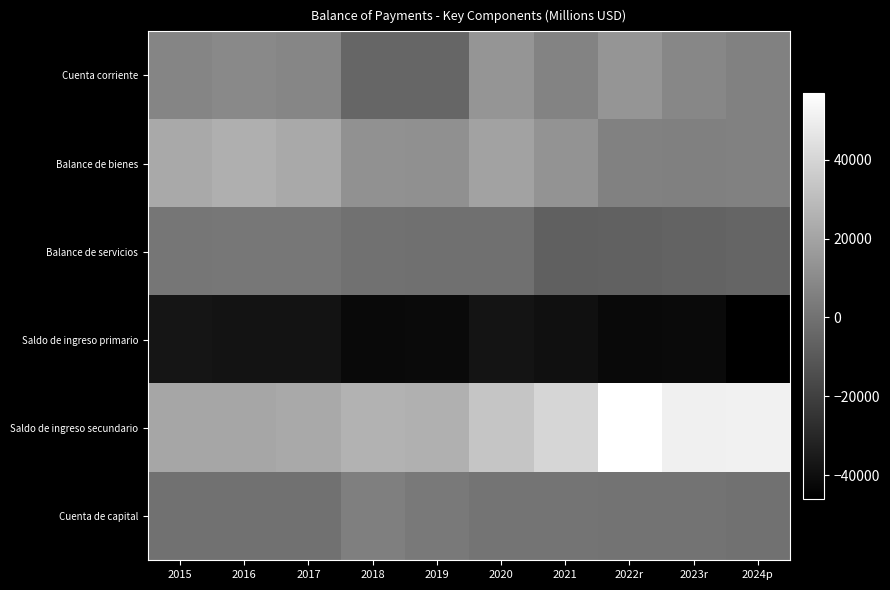

What is the greatest value displayed?

56941.3